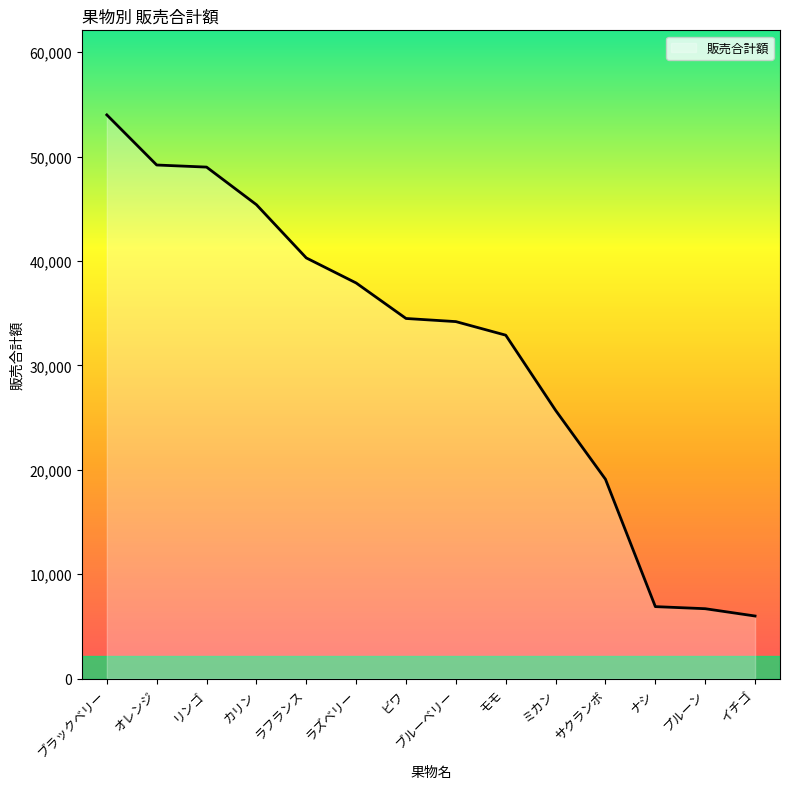

Approximately how many times larger is the value at ブラックベリー compared to ブルーベリー?

1.6